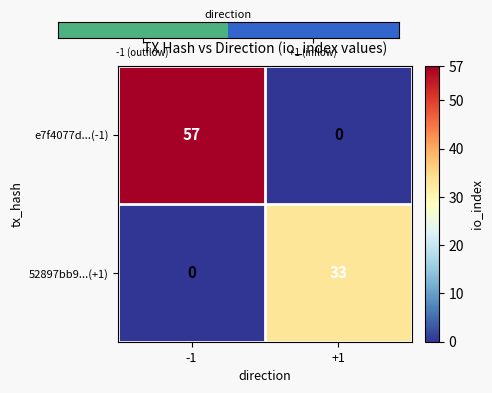

What is the sum of the e7f4077d...(-1) values at +1 and -1?

57